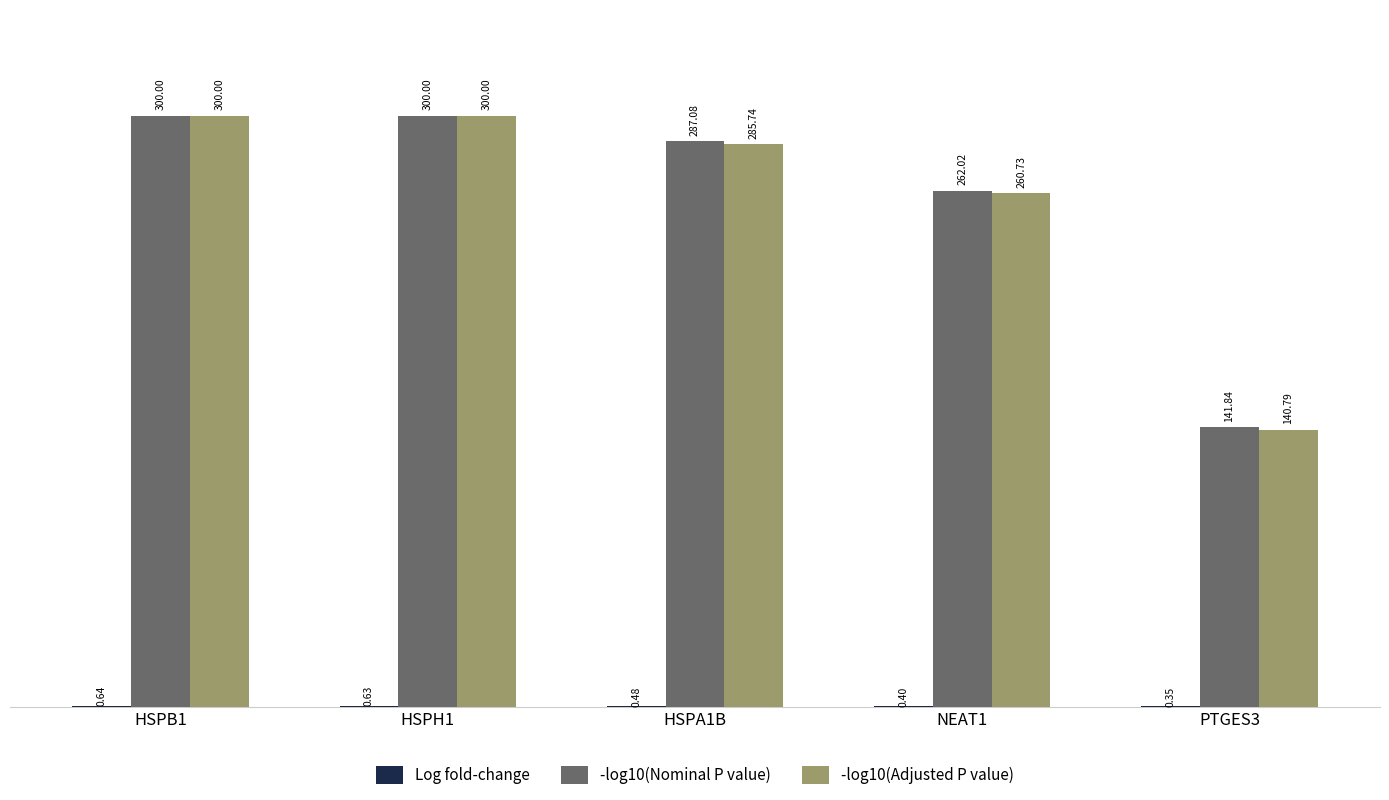

Which series has the largest total across all categories?

-log10(Nominal P value)